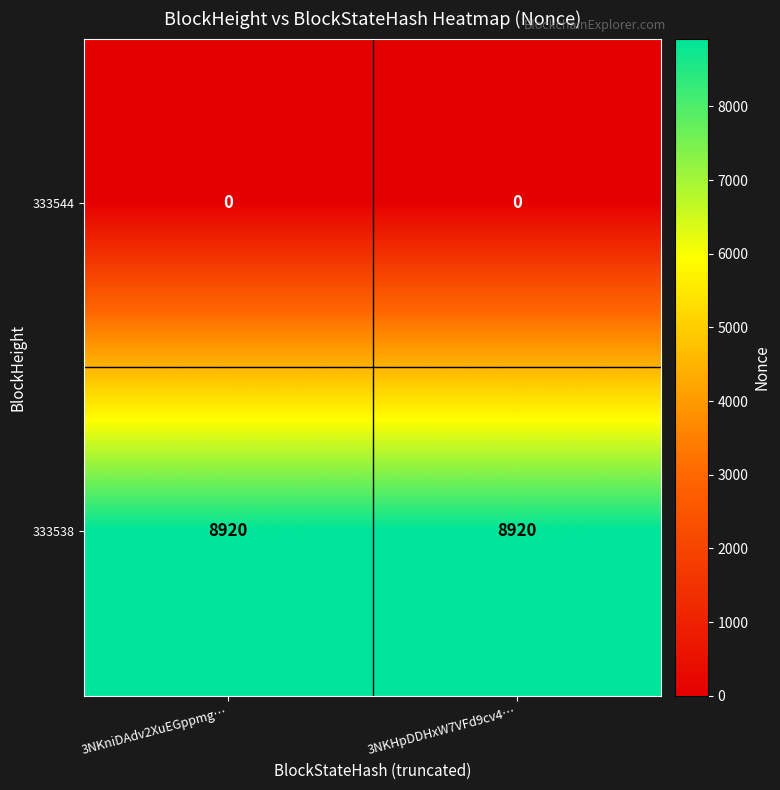

How many data points does each series have?

2